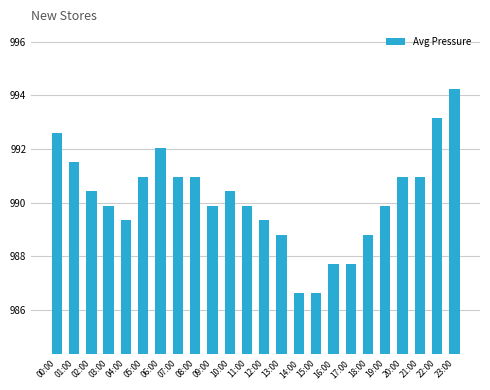

What is the label of the 3rd bar from the right?

21:00